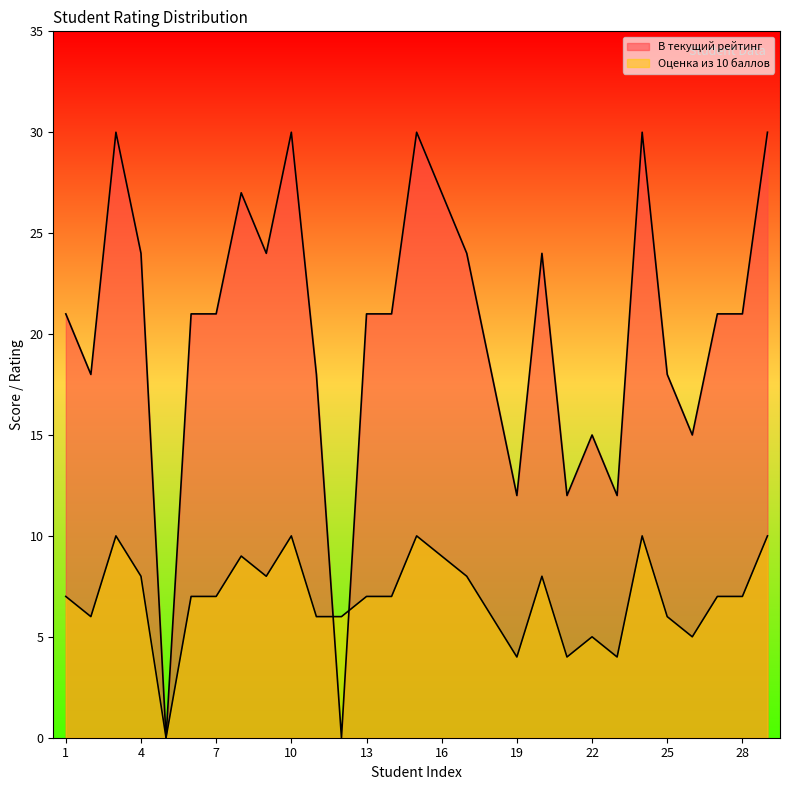

How many intersections are there between В текущий рейтинг and Оценка из 10 баллов?

2